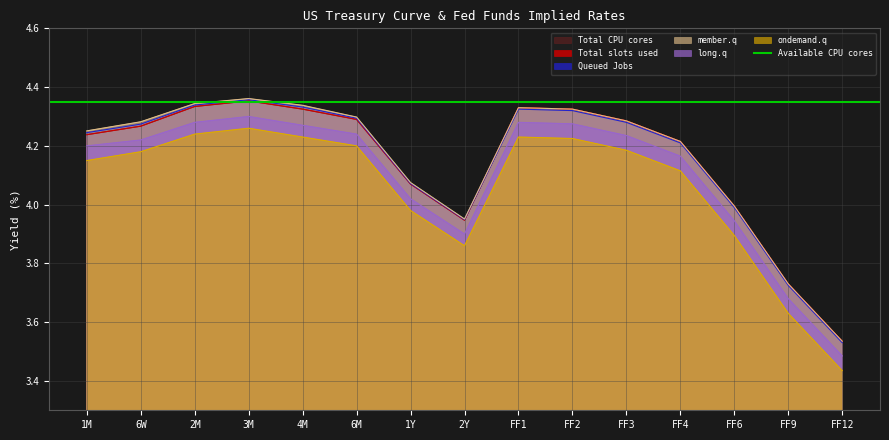

What is the average value of the ondemand.q series?

4.1